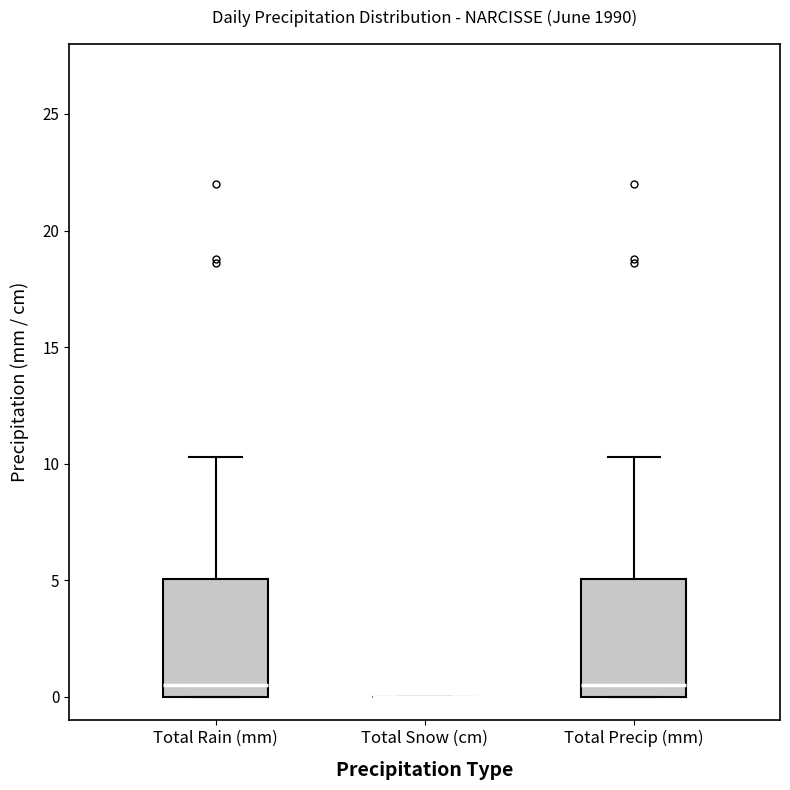

Where is the upper edge of the box for Total Rain (mm) on the y-axis? The values are not printed on the chart, so give them approximately, as read against the axis.

5.0